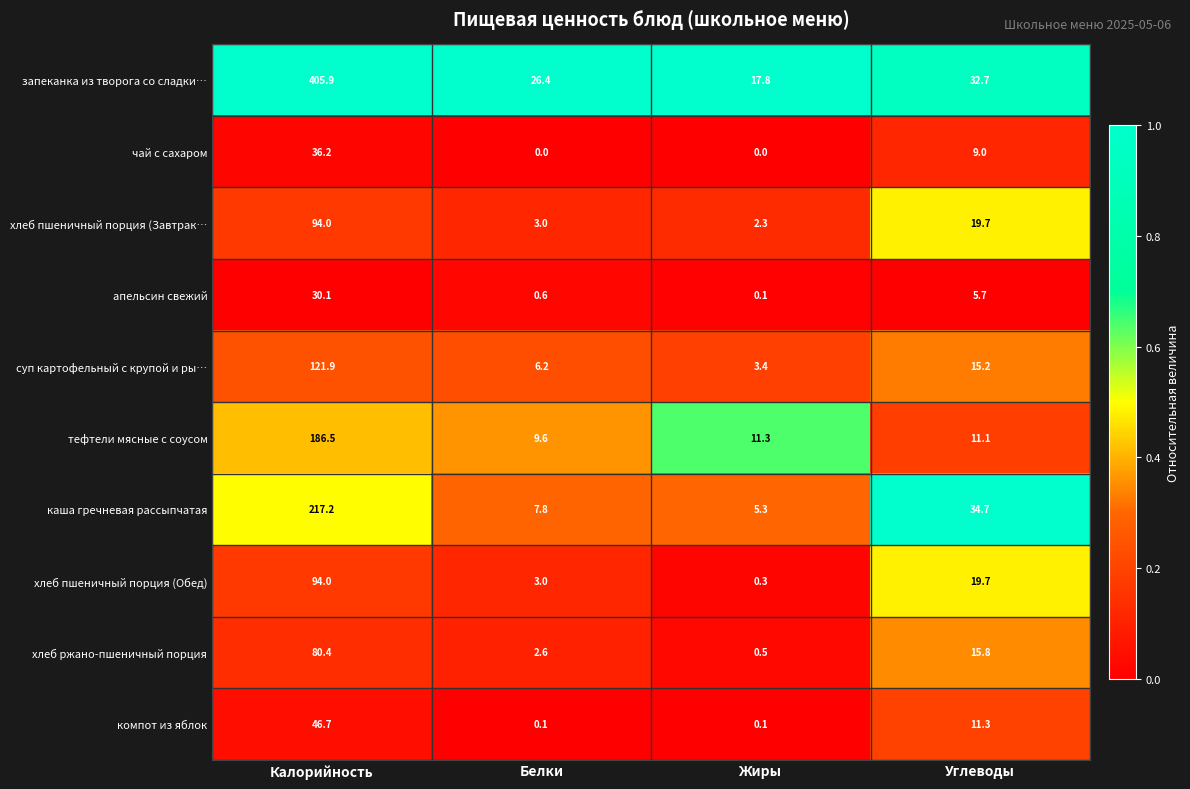

Where does the каша гречневая рассыпчатая series first go above 34?

Калорийность